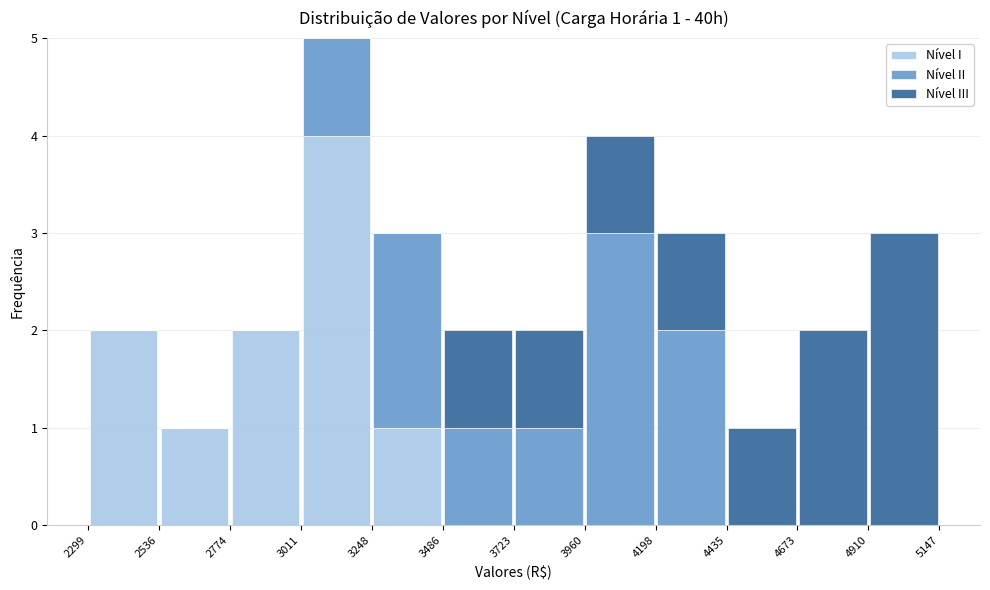

Which range on the x-axis has the tallest stacked bar (by total height)?

3011 to 3248